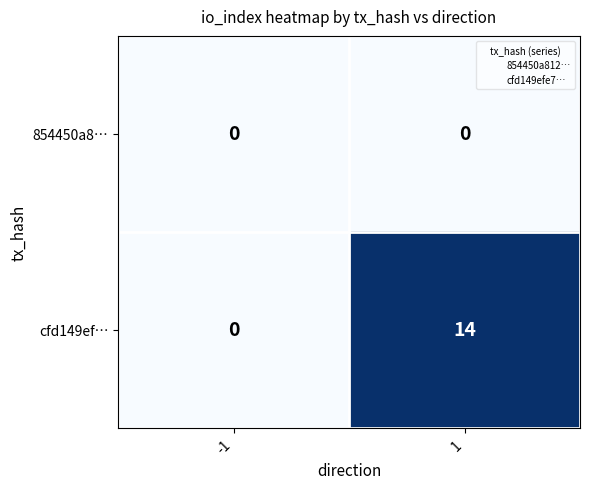

How many categories are shown in the chart?

2